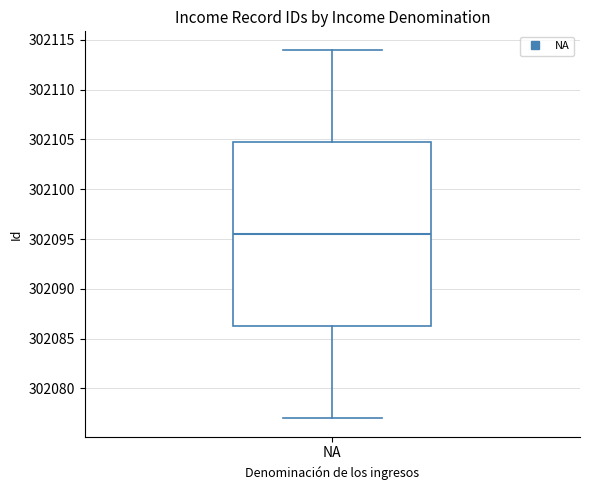

Read this box plot against the y-axis: the position of the median line, the range covered by the box, and the ends of both whiskers. The values are not printed on the chart, so give them approximately, as read against the axis.

median 302095.5, box 302086.5 to 302105.0, whiskers 302077.0 to 302114.0